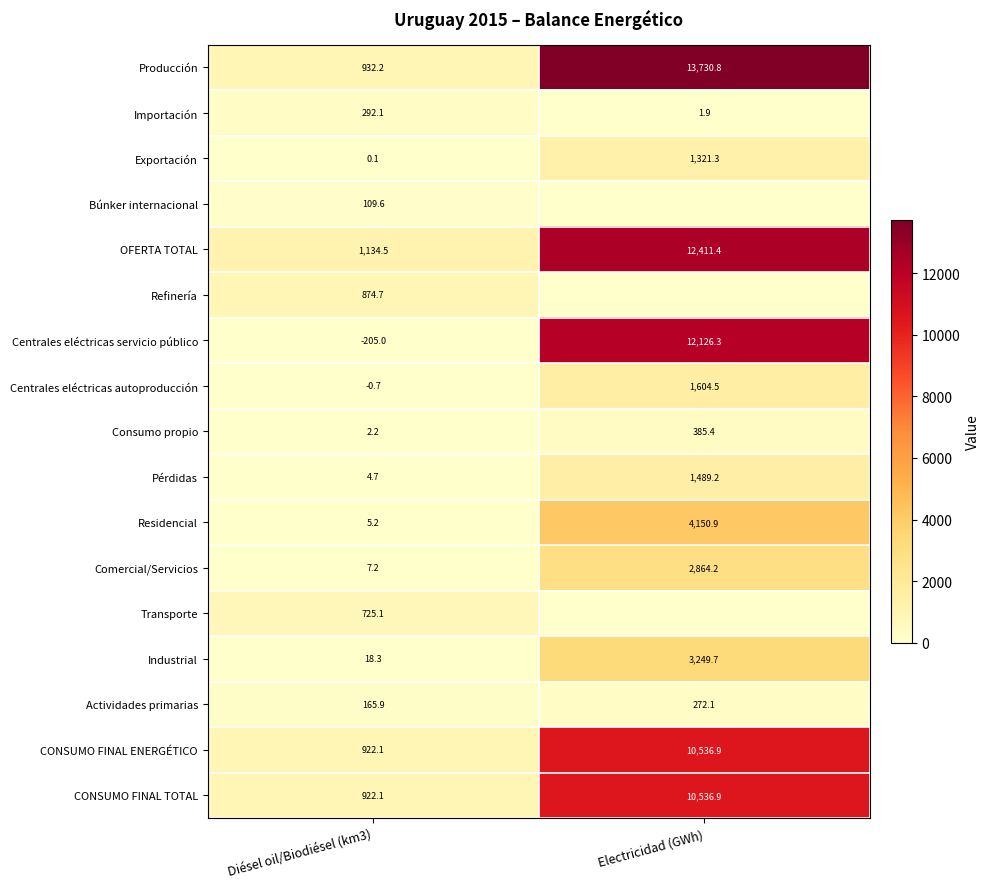

What is the spread (max minus min) of values at Diésel oil/Biodiésel (km3)?

1339.5